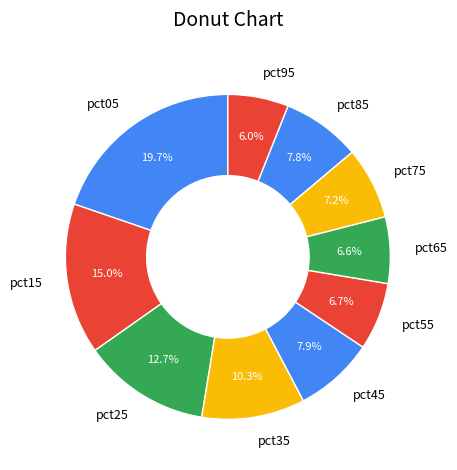

How many segments does this pie chart have?

10